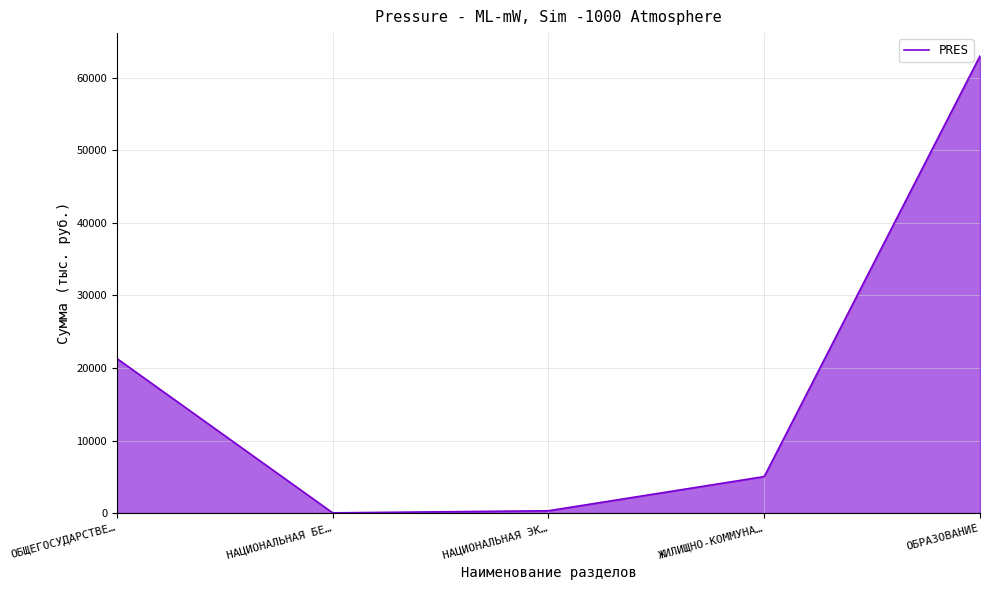

What is the difference between the maximum and minimum values?

62963.1